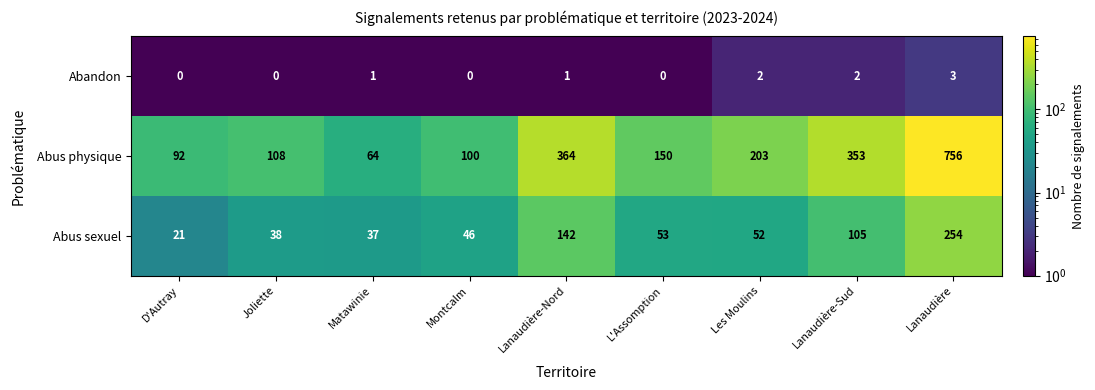

Between Lanaudière-Nord and Lanaudière-Sud, which series saw the biggest shift?

Abus sexuel